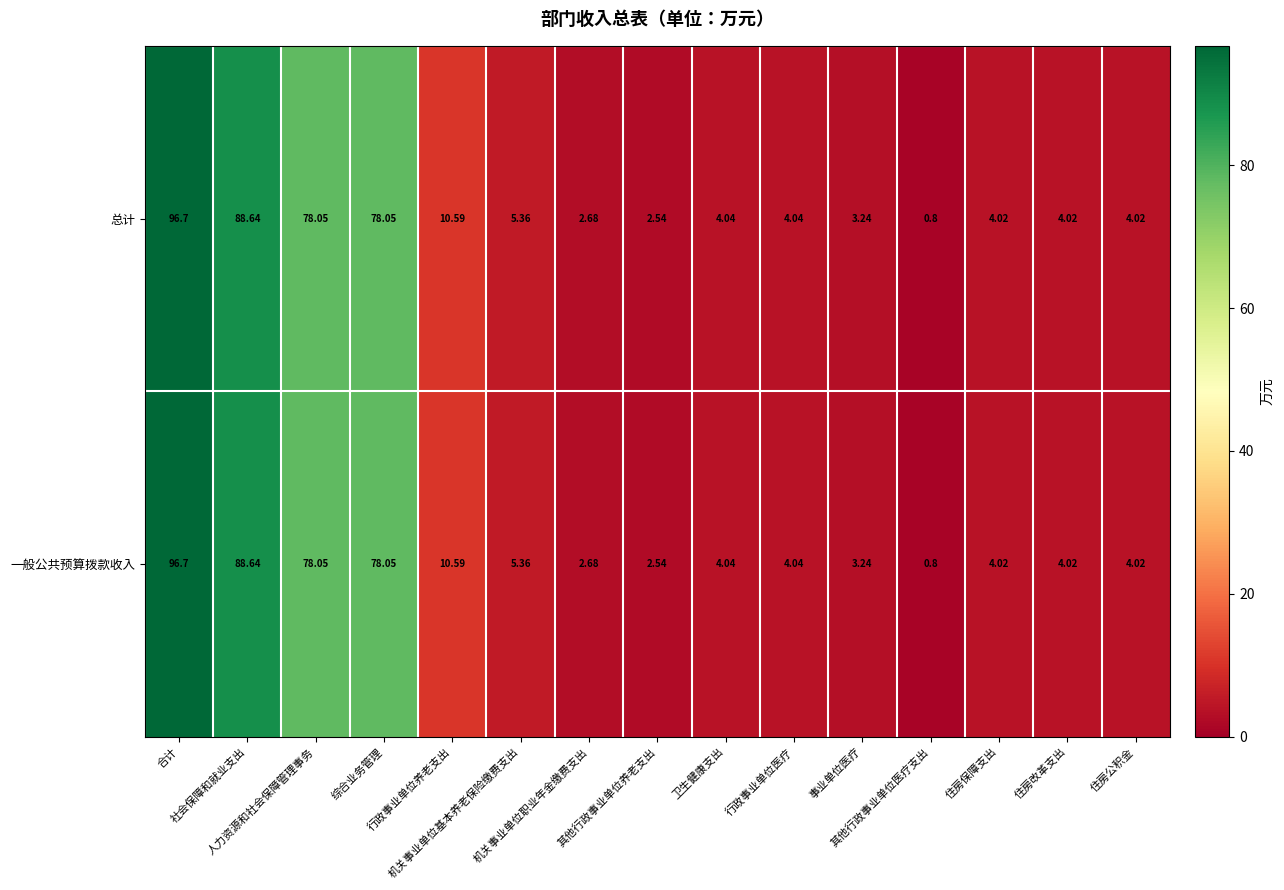

How many data points does each series have?

15